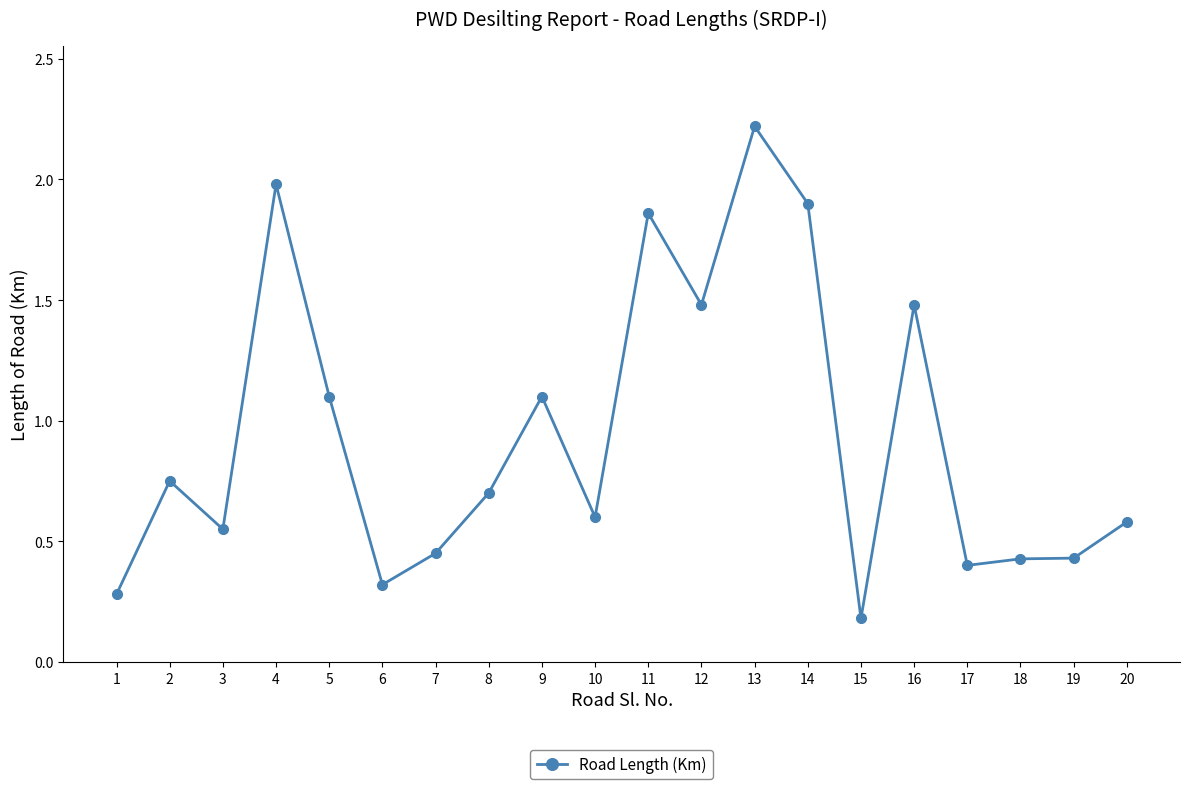

Which has a higher value, 1 or 3?

3